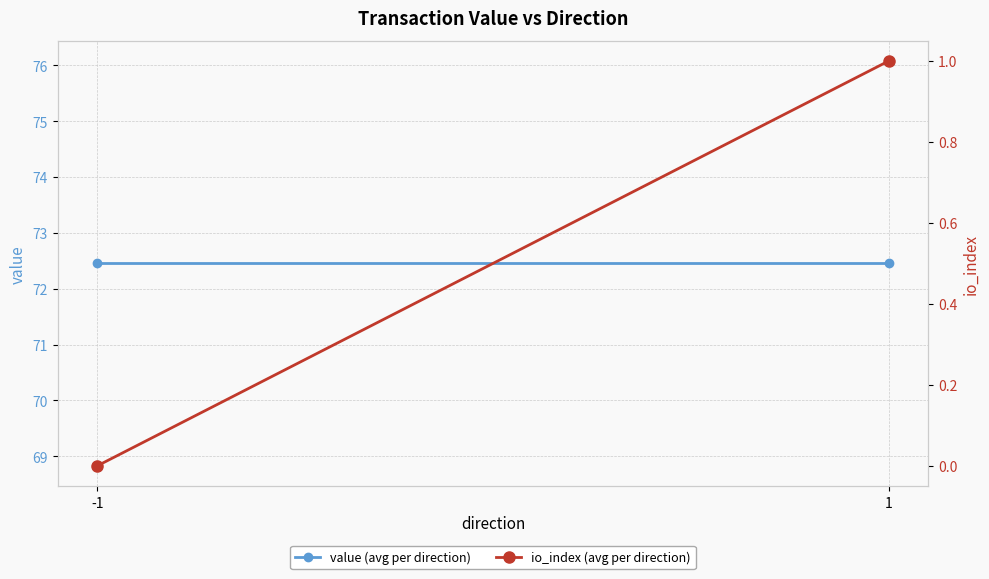

Reading right to left, extract all data points from this chart.

value (avg per direction): 72.5	72.5
io_index (avg per direction): 1.0	0.0